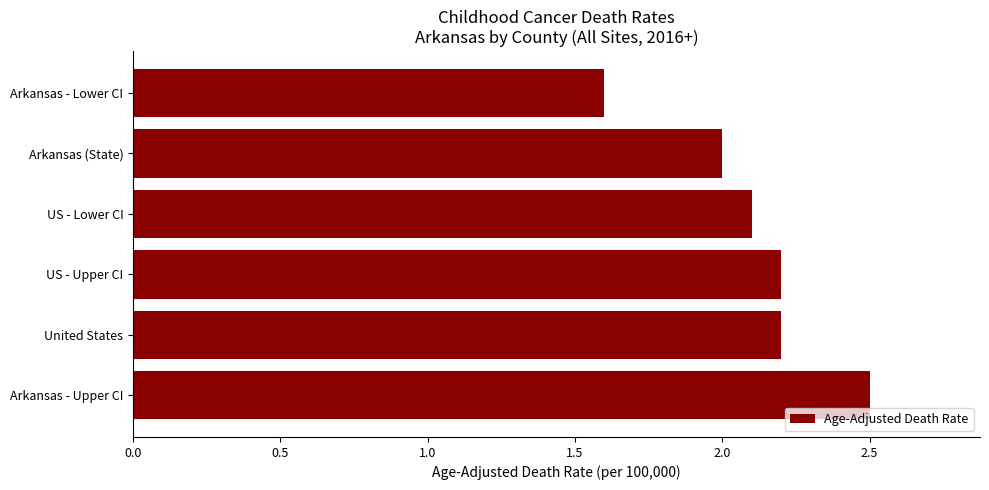

What is the sum of all values?

12.6